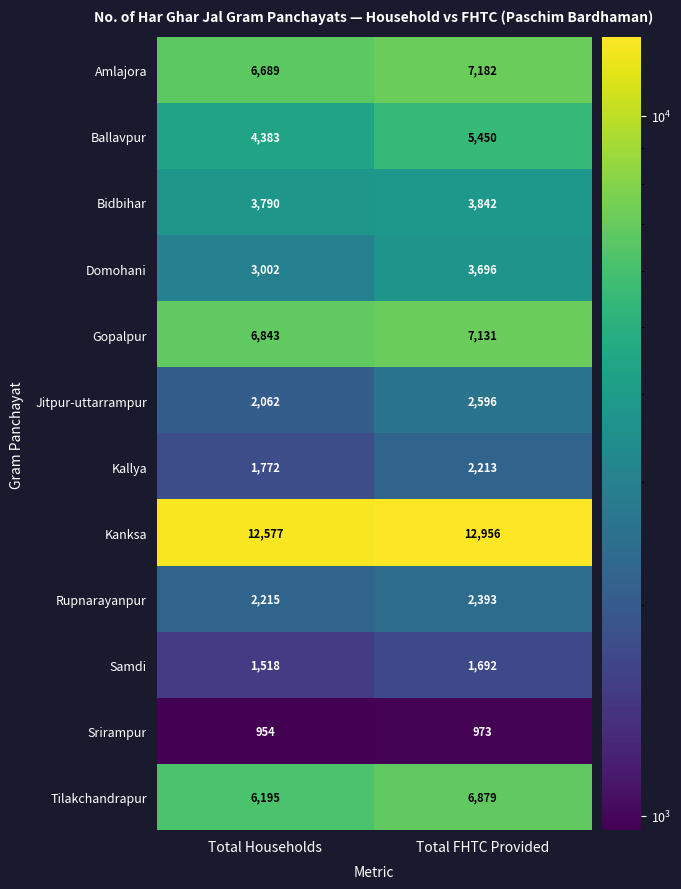

Reading left to right, what are all the values shown in this chart?

Amlajora: 6689	7182
Ballavpur: 4383	5450
Bidbihar: 3790	3842
Domohani: 3002	3696
Gopalpur: 6843	7131
Jitpur-uttarrampur: 2062	2596
Kallya: 1772	2213
Kanksa: 12577	12956
Rupnarayanpur: 2215	2393
Samdi: 1518	1692
Srirampur: 954	973
Tilakchandrapur: 6195	6879